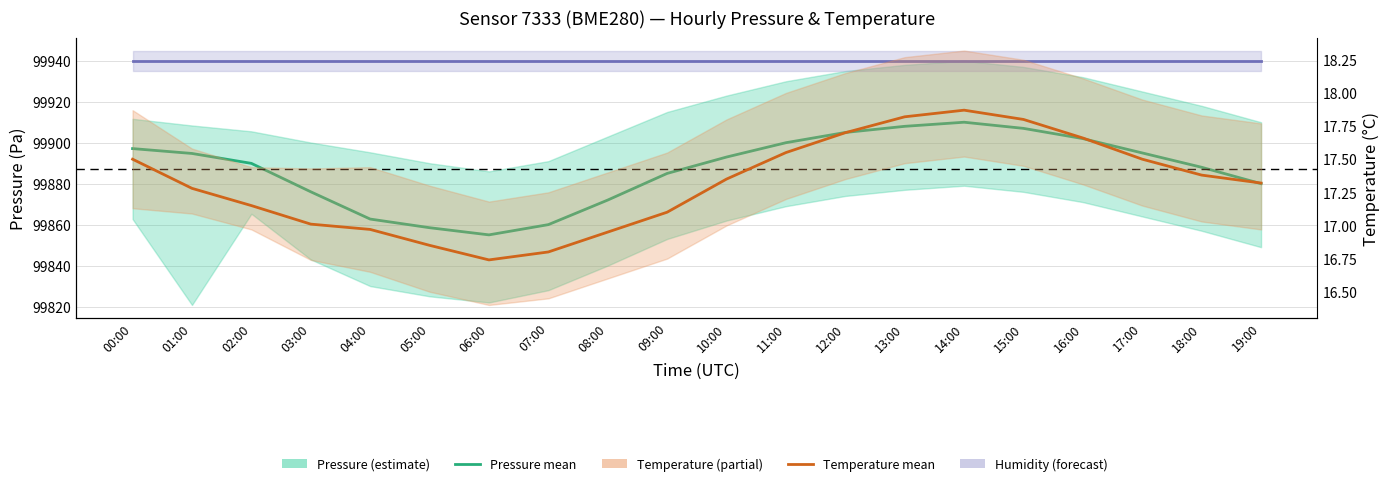

True or false: Temperature and Humidity (scaled) cross at least once.

False